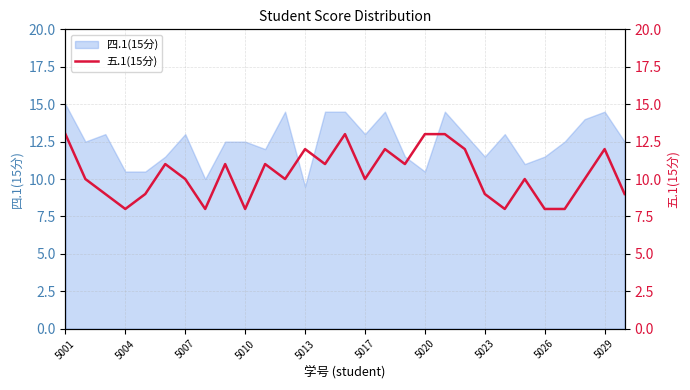

What is the maximum value for 四.1(15分)?

15.0